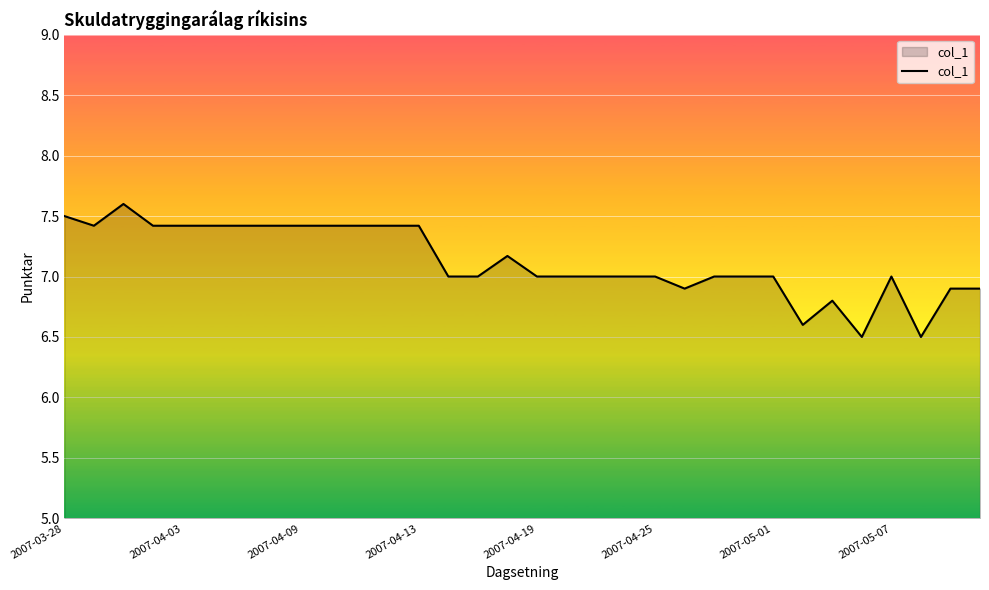

What is the difference between the maximum and minimum values?

1.1